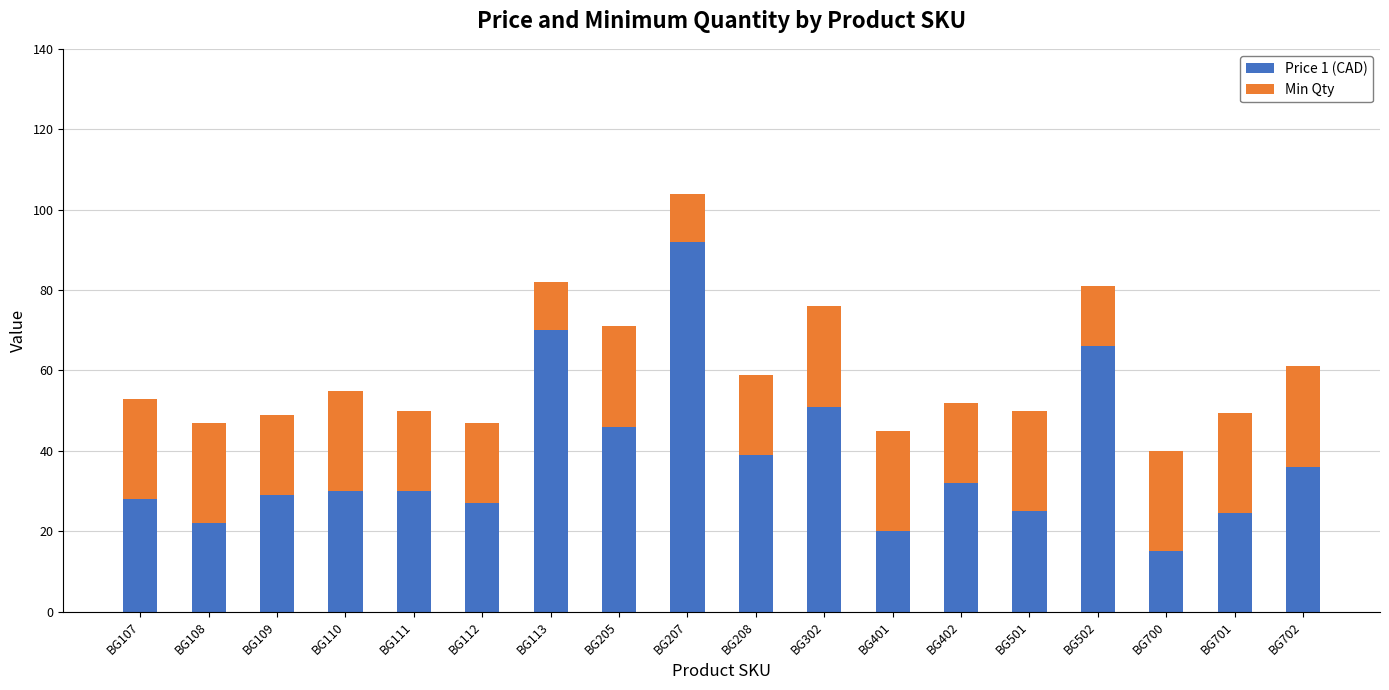

Where is Price 1 (CAD) nearest to the value 53?

BG302